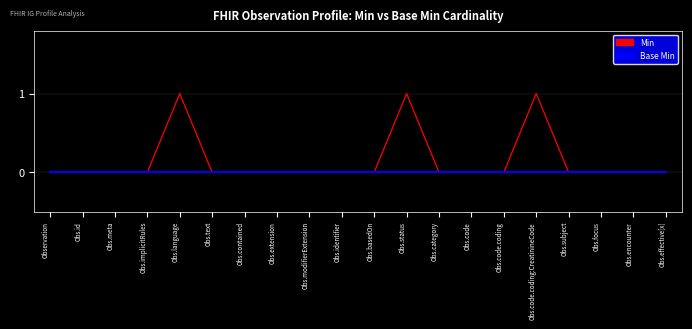

Rank the series by their average value, from highest to lowest.

Min, Base Min